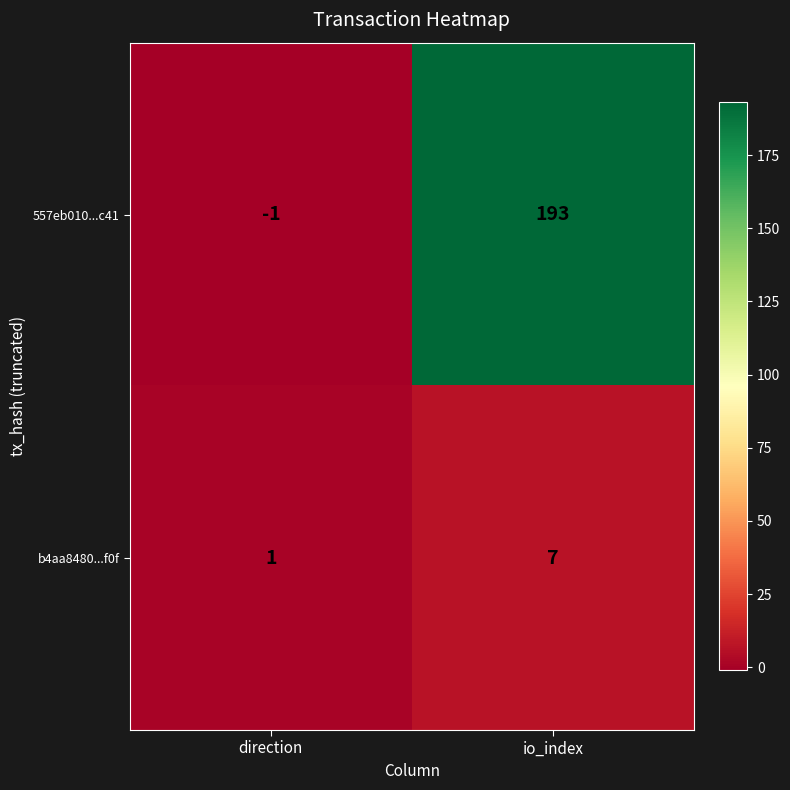

Where is b4aa8480...f0f nearest to the value 4?

direction